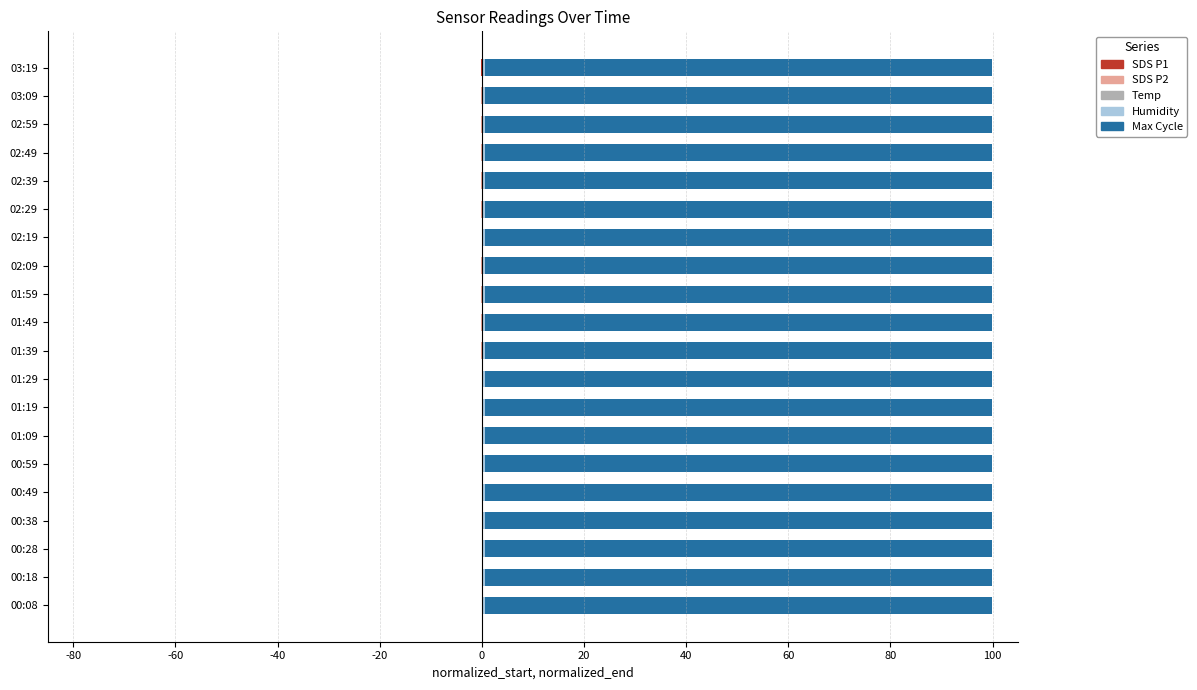

Which series changed the most between 01:59 and 03:19?

Max_cycle